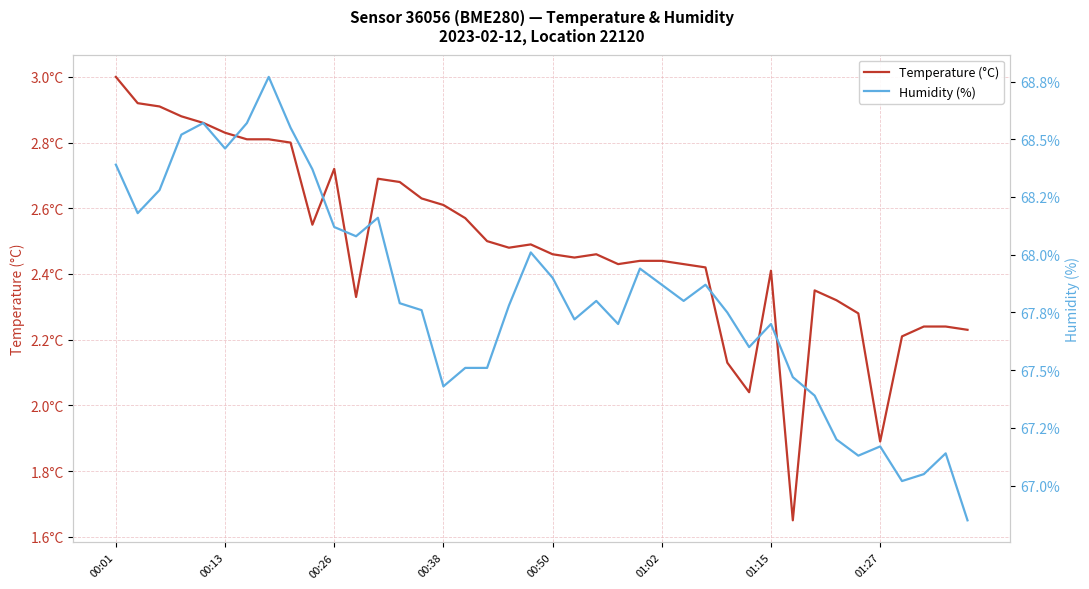

Does the chart have visible grid lines?

Yes